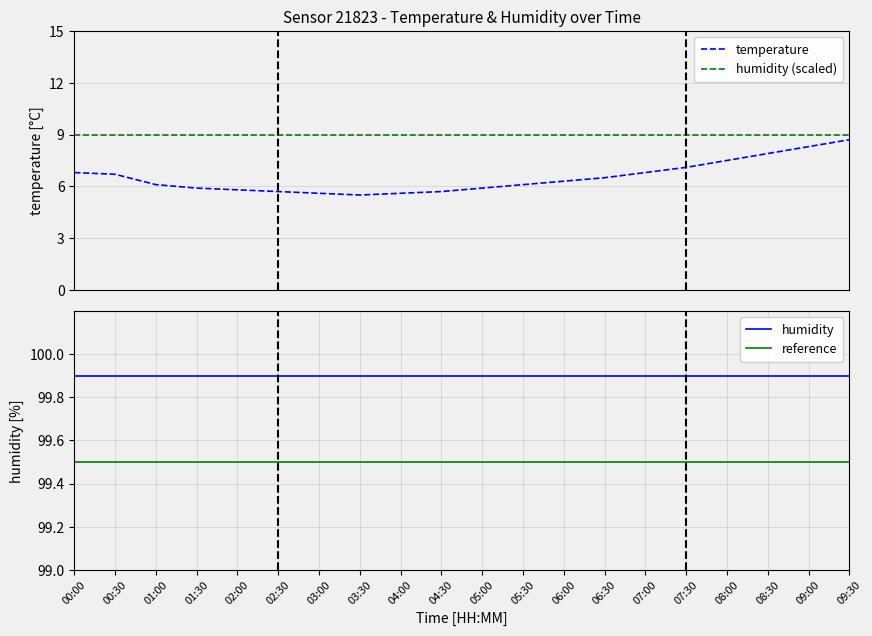

What is the approximate value of humidity at 09:00?

99.9